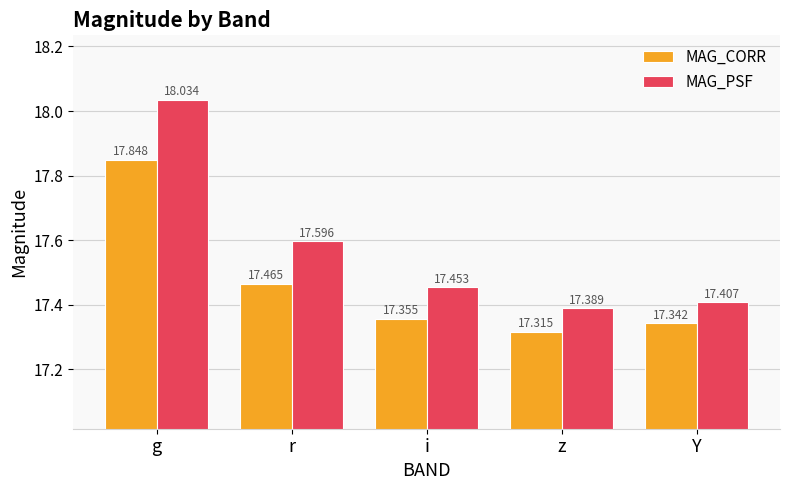

What are all the series names shown in the legend?

MAG_CORR, MAG_PSF